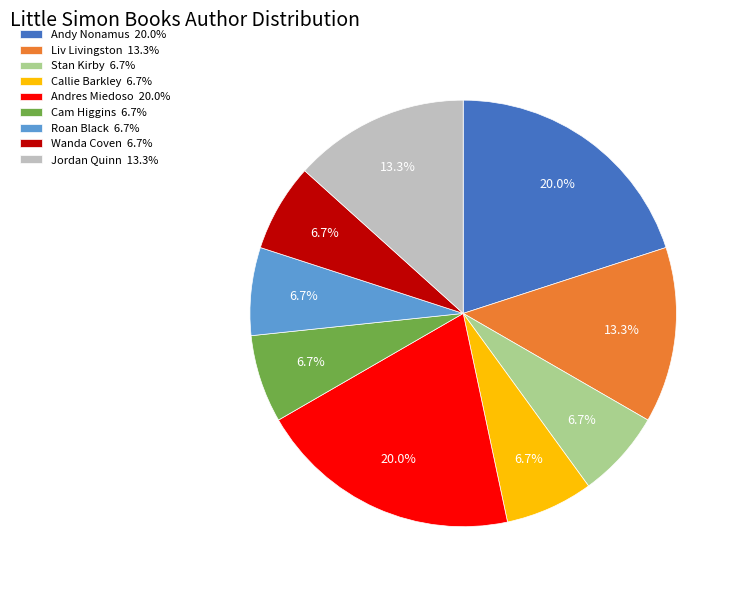

Which has a higher value, Andy Nonamus 20.0% or Cam Higgins 6.7%?

Andy Nonamus 20.0%